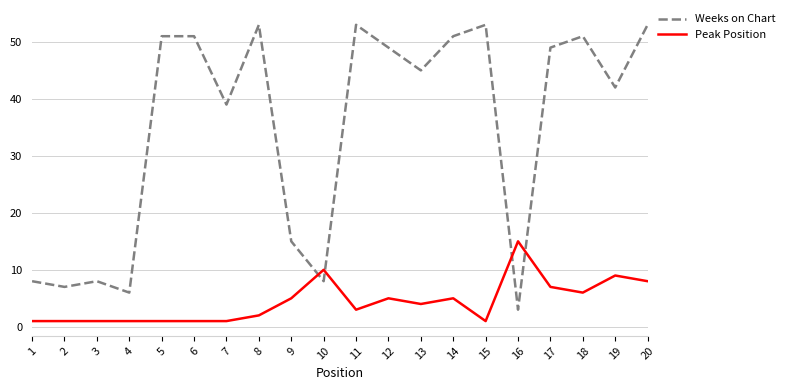

At which label does Weeks on Chart reach its minimum?

16